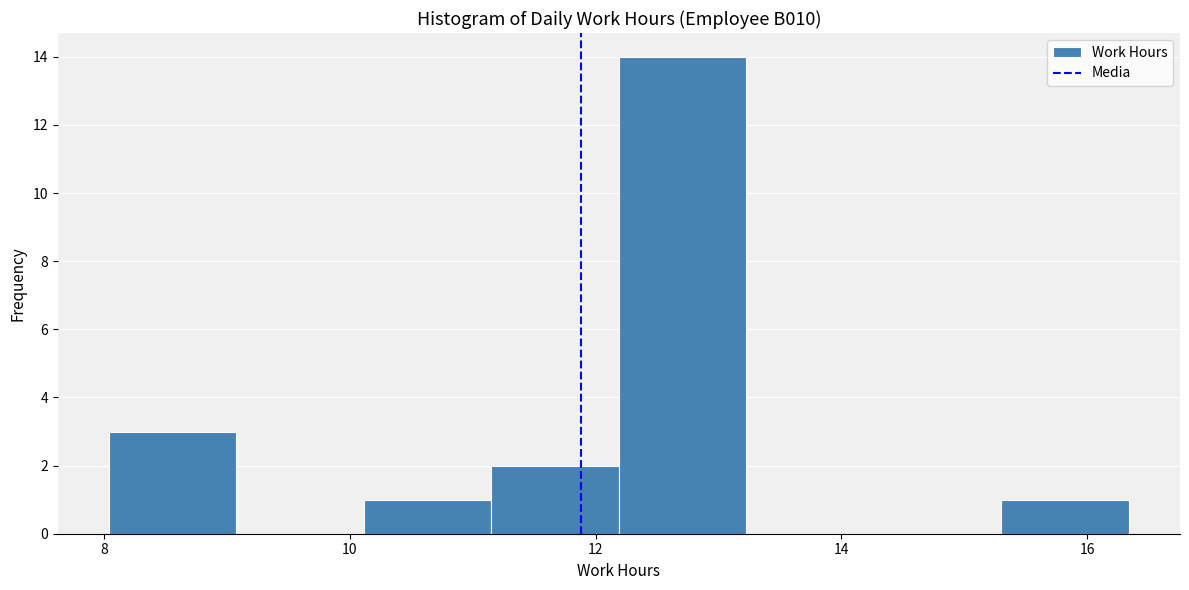

Reading left to right, list every bar in this chart as the range it spans on the x-axis followed by its height. Neither the bar edges nor the heights are printed on the chart, so give them approximately, as read against the axes.

8.0 to 9.0: 3
9.0 to 10.2: 0
10.2 to 11.2: 1
11.2 to 12.2: 2
12.2 to 13.2: 14
13.2 to 14.2: 0
14.2 to 15.4: 0
15.4 to 16.4: 1